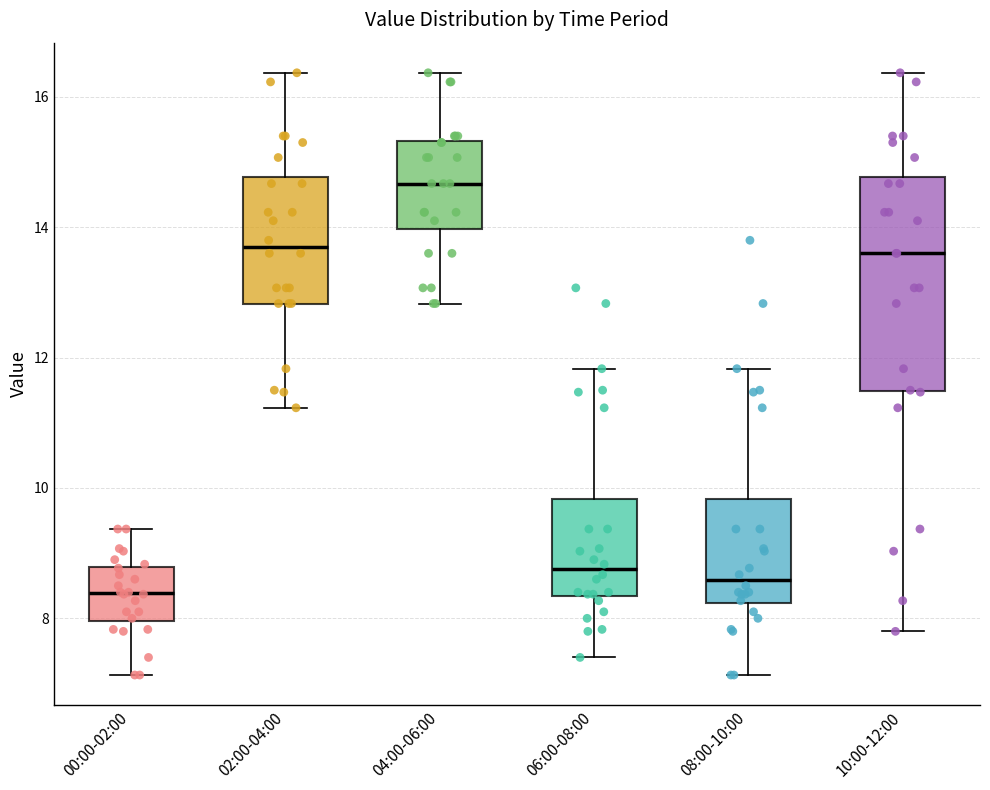

Reading left to right, transcribe this box plot: for each box, give where its median line is, the range the box spans, and where its two whiskers end, as read against the y-axis. The values are not printed on the chart, so give them approximately, as read against the axis.

00:00-02:00: median 8.4, box 8.0 to 8.8, whiskers 7.2 to 9.4
02:00-04:00: median 13.8, box 12.8 to 14.8, whiskers 11.2 to 16.4
04:00-06:00: median 14.6, box 14.0 to 15.4, whiskers 12.8 to 16.4
06:00-08:00: median 8.8, box 8.4 to 9.8, whiskers 7.4 to 11.8
08:00-10:00: median 8.6, box 8.2 to 9.8, whiskers 7.2 to 11.8
10:00-12:00: median 13.6, box 11.4 to 14.8, whiskers 7.8 to 16.4